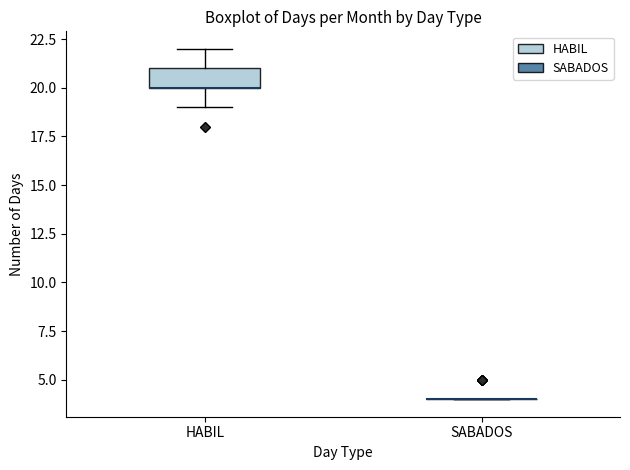

Comparing the boxes themselves (not the whiskers), which one is the tallest?

HABIL